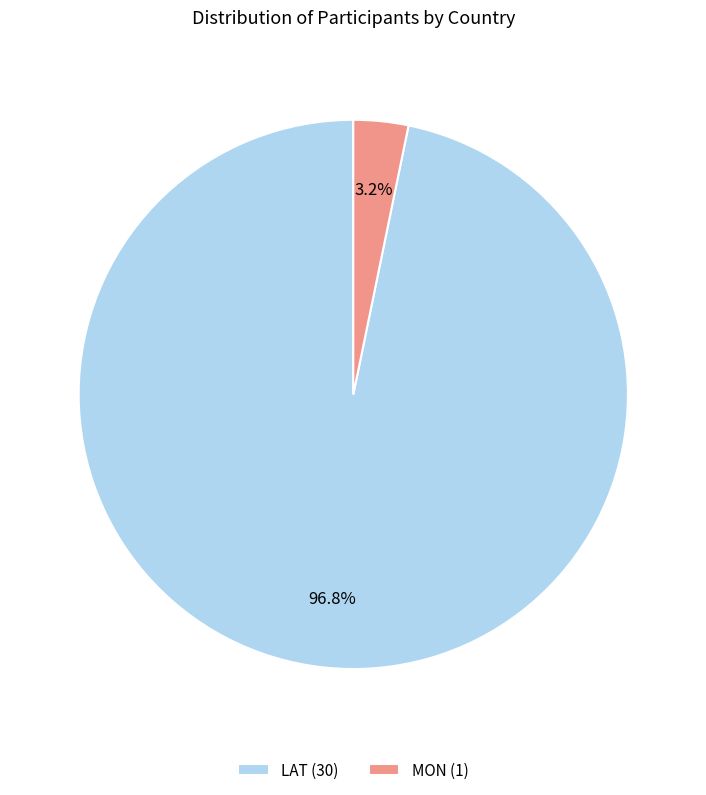

To the nearest percent, what percentage of the pie is LAT?

97%